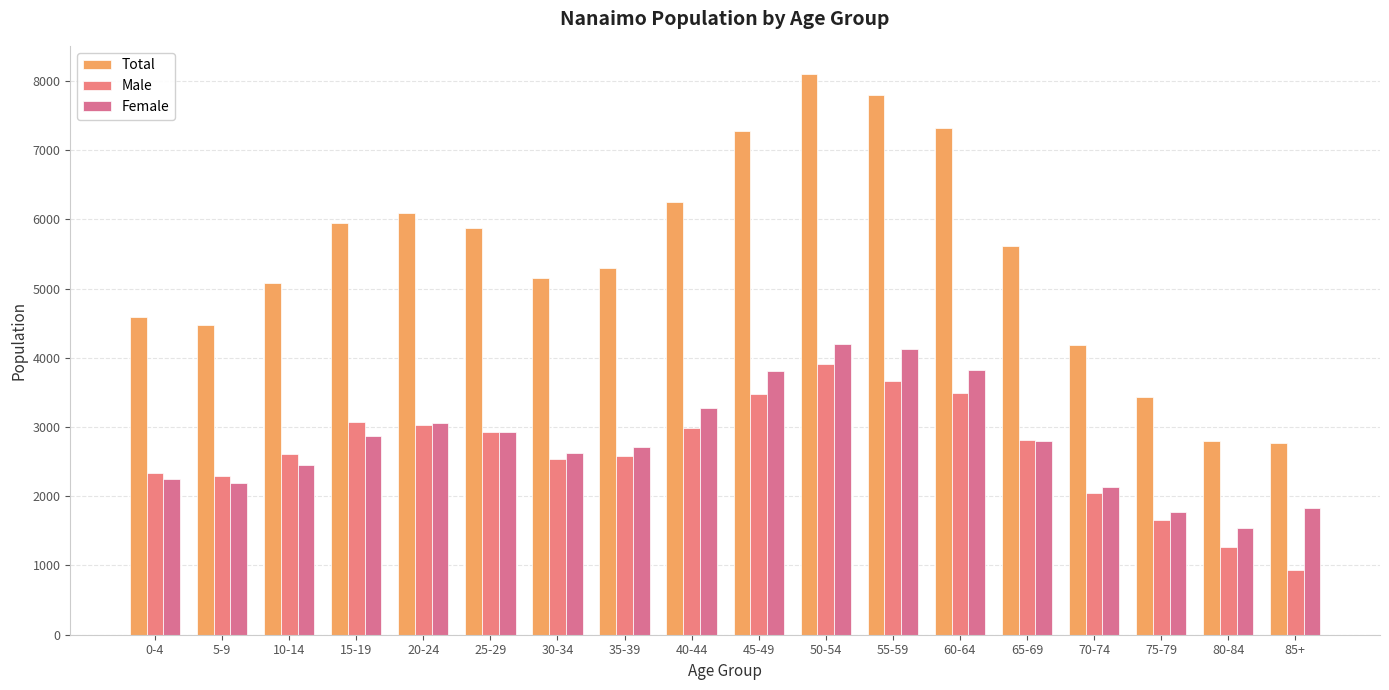

Is the value of Female at 0-4 greater than the value of Total at 20-24?

No